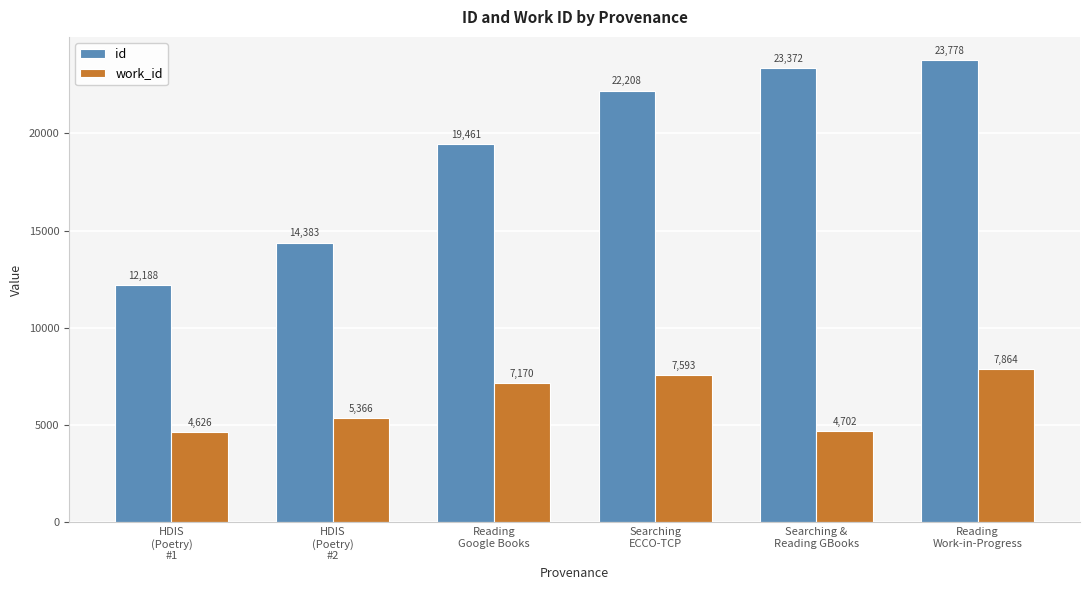

At which category does the chart reach its peak across all series?

Reading
Work-in-Progress